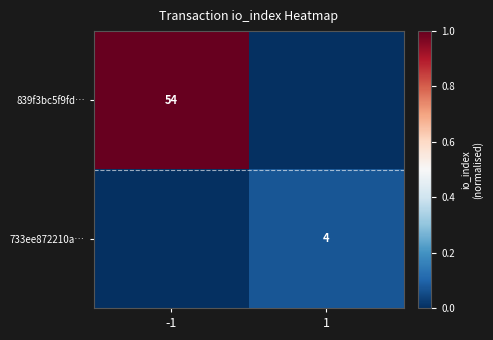

Is it true that 839f3bc5f9fd… equals 54 at -1?

True